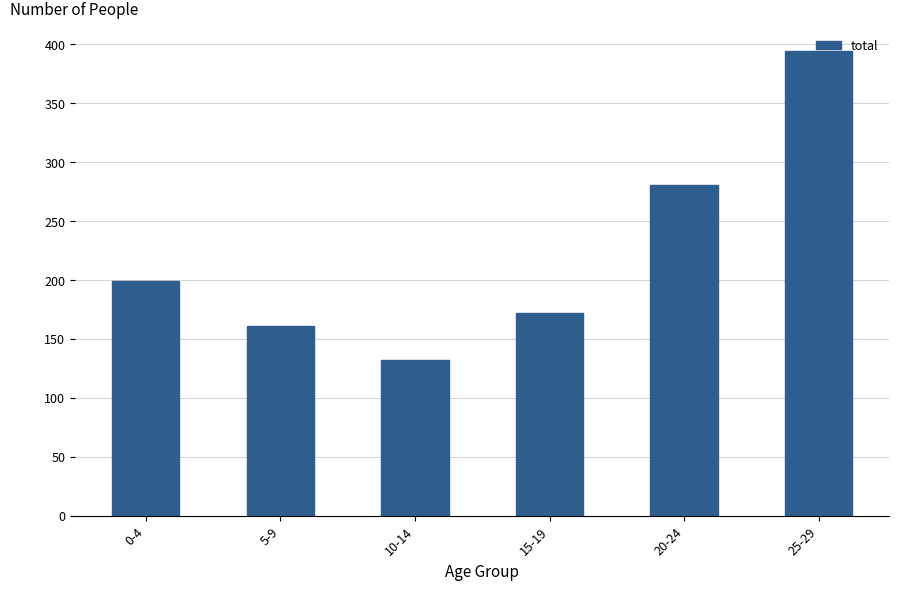

What is the greatest value displayed?

394